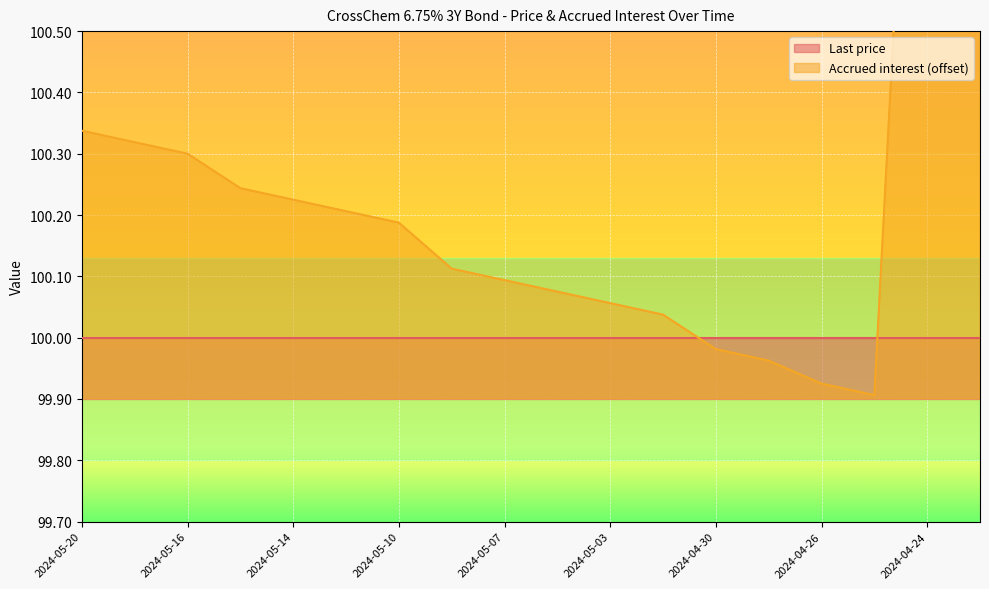

Which category has the lowest value across all series?

2024-04-25